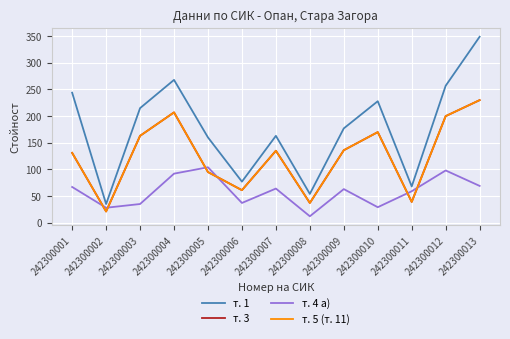

In т. 1, how many points are higher than both neighbors (excluding endpoints)?

3